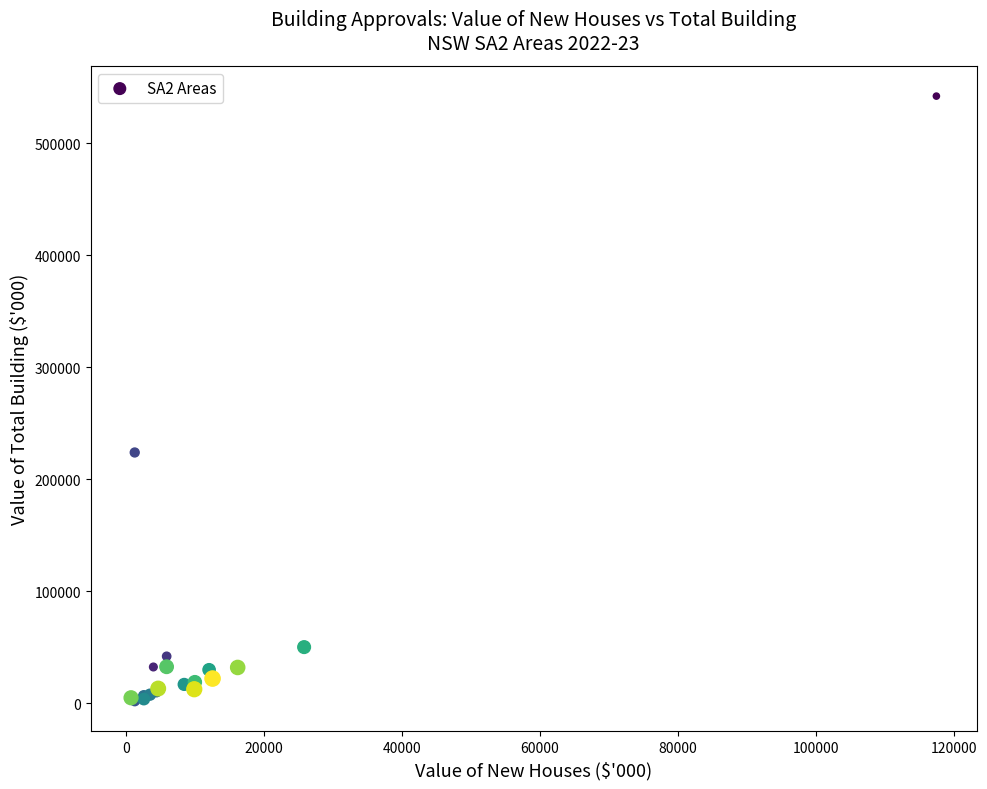

What Y value in the scatter plot is closest to 272113?

223954.4